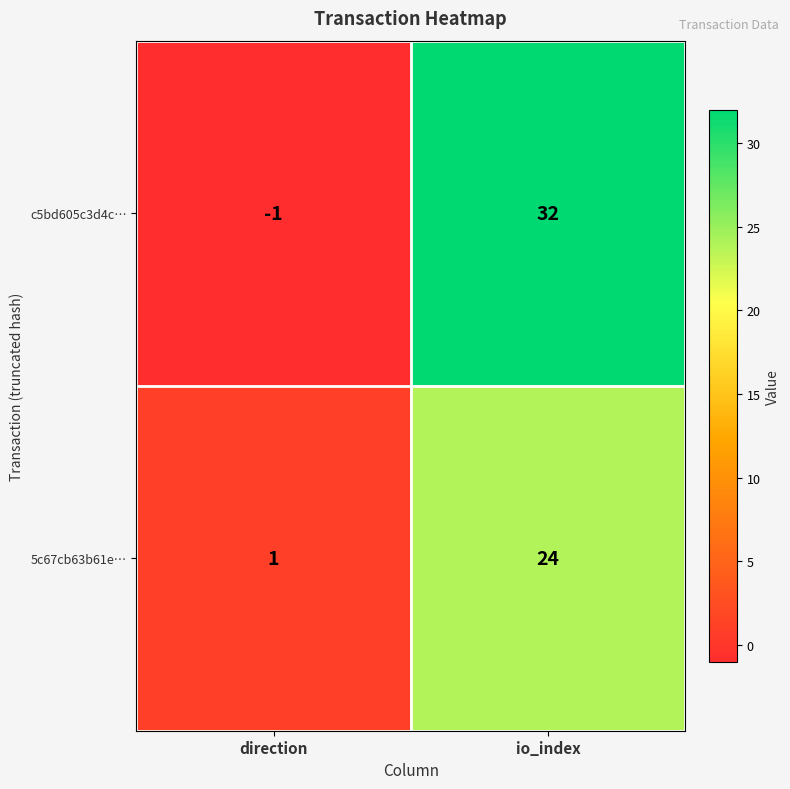

Where is c5bd605c3d4c… nearest to the value 15?

direction